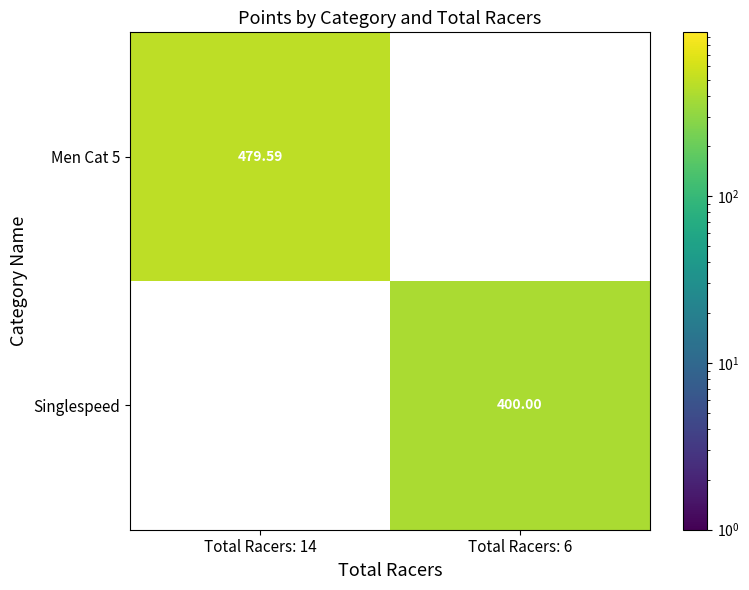

The Singlespeed series shows 400.0 at Total Racers: 6. True or false?

True